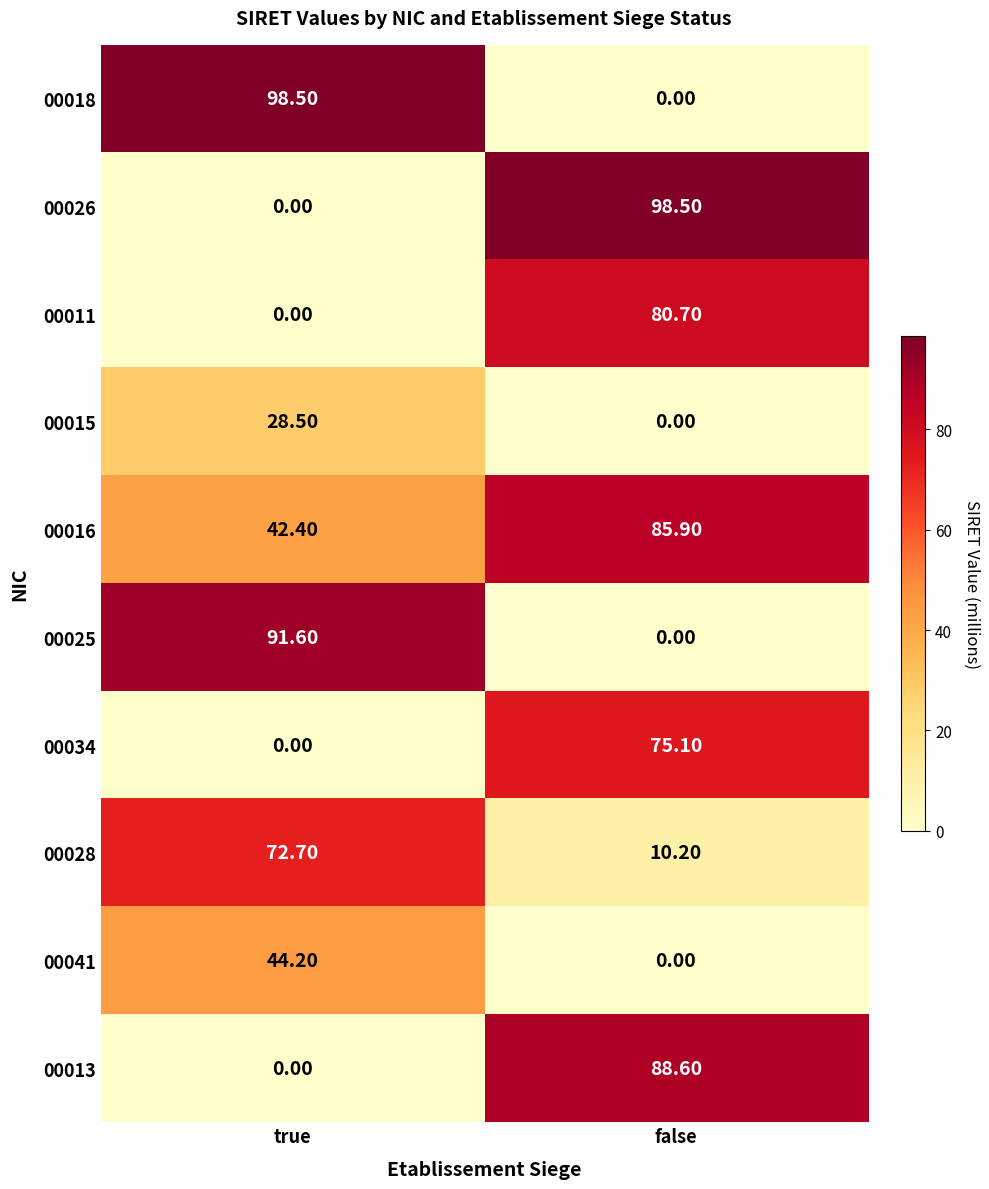

What is the spread (max minus min) of values at false?

98.5